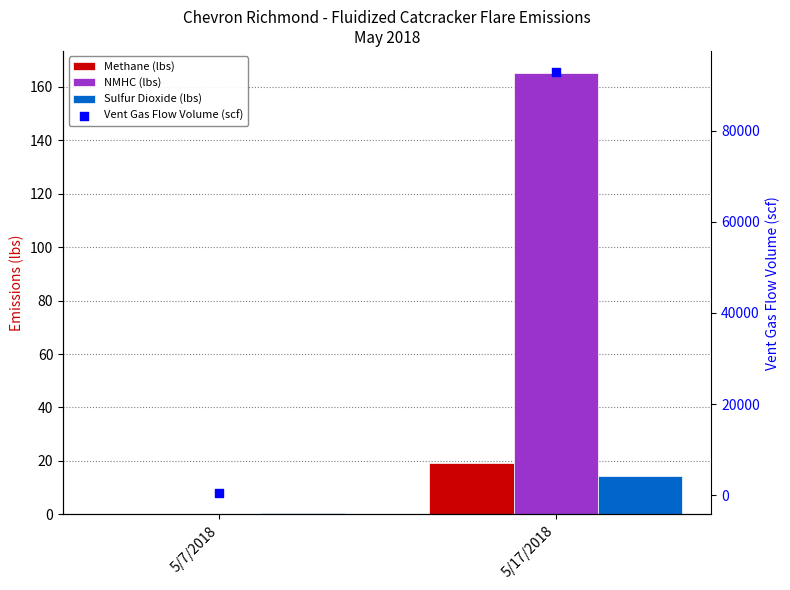

At how many categories does at least one series exceed 32831?

1